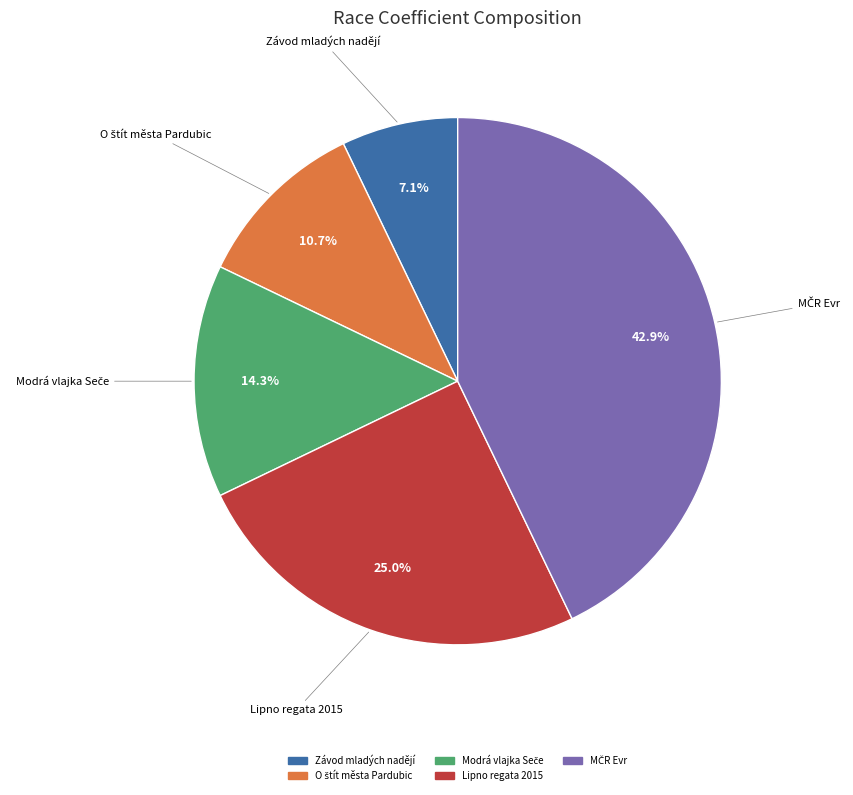

Is there a majority slice in this chart?

No